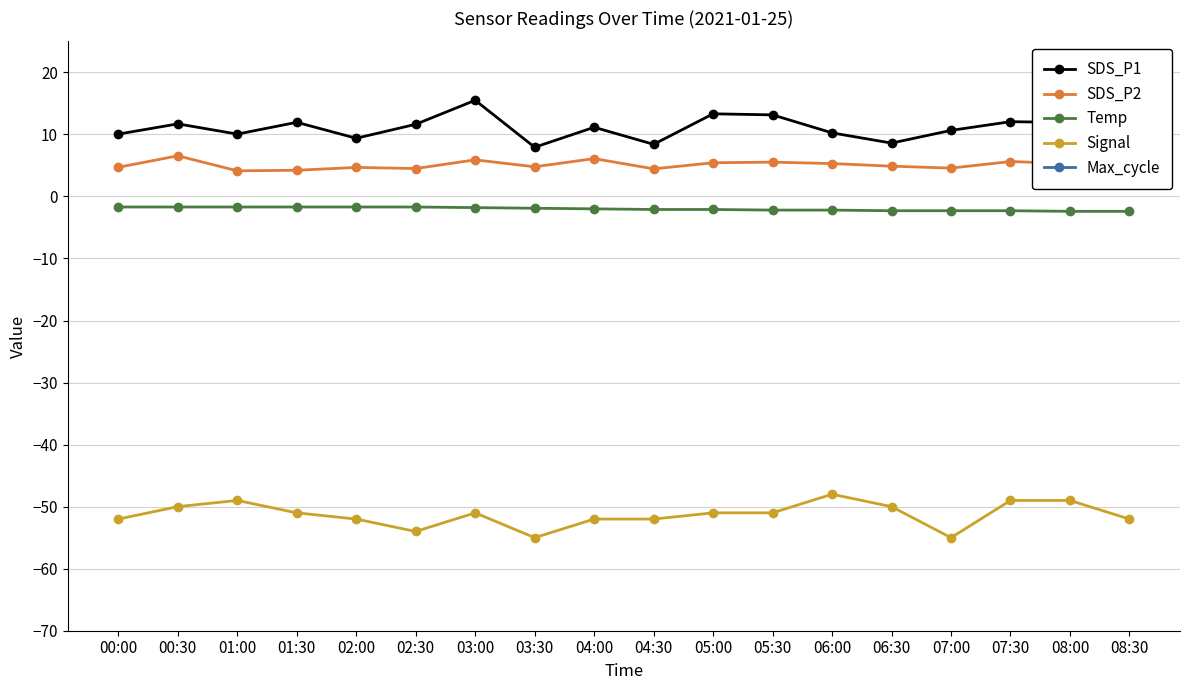

The value of Temp at 01:30 is -0.6. True or false?

False